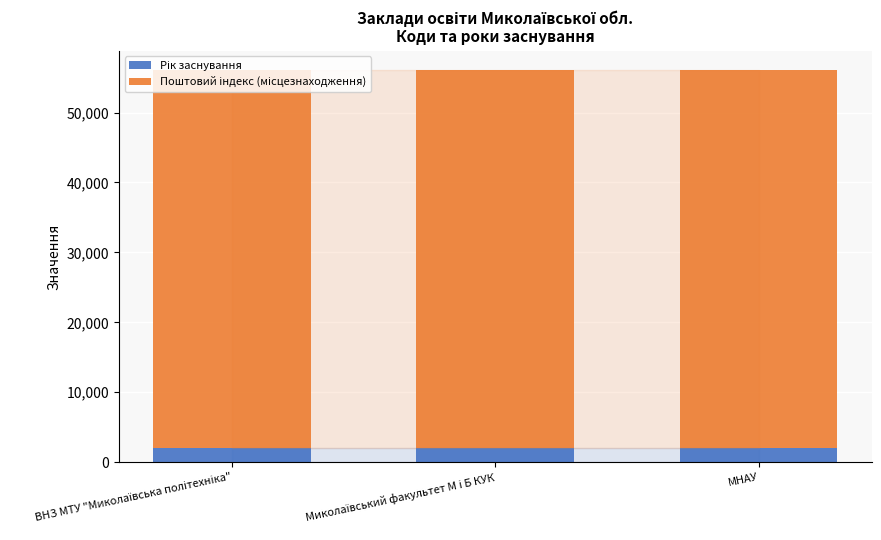

Count the number of data series in this chart.

2